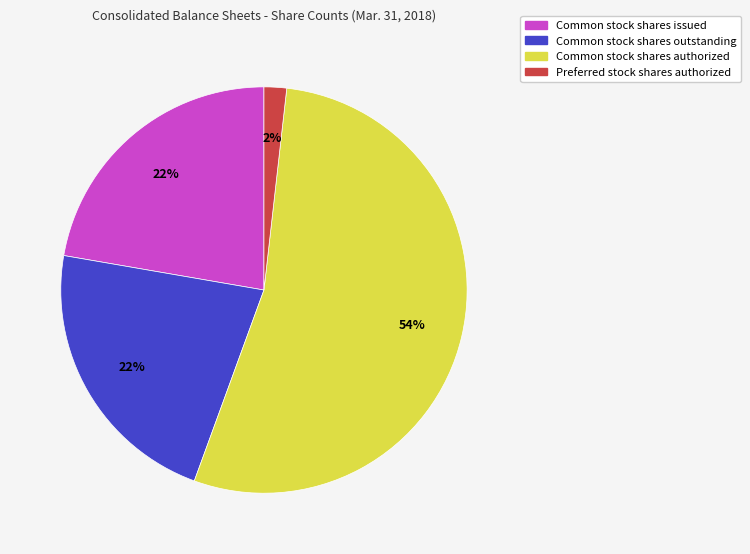

True or false: Preferred stock shares authorized accounts for 2% of the total.

True